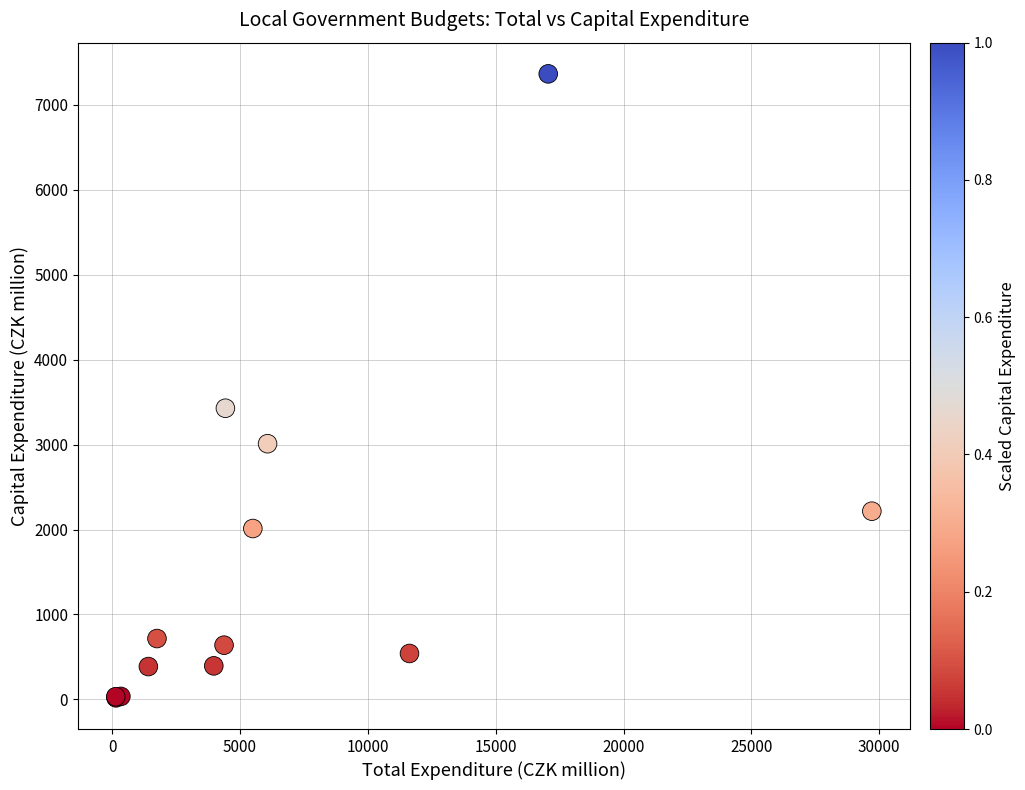

What Y value in the scatter plot is closest to 3692?

3428.5